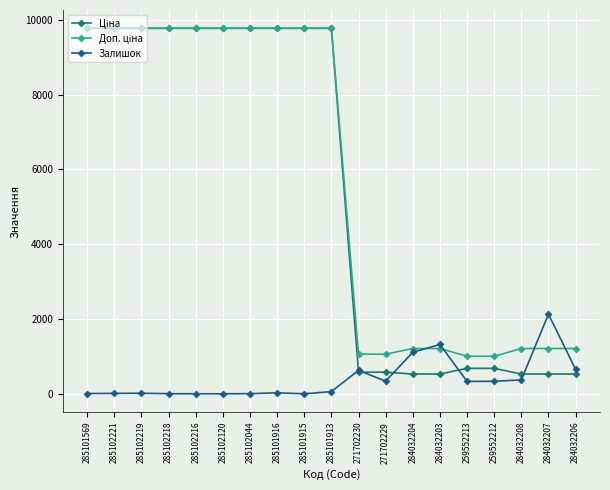

At how many categories does at least one series exceed 8054?

10